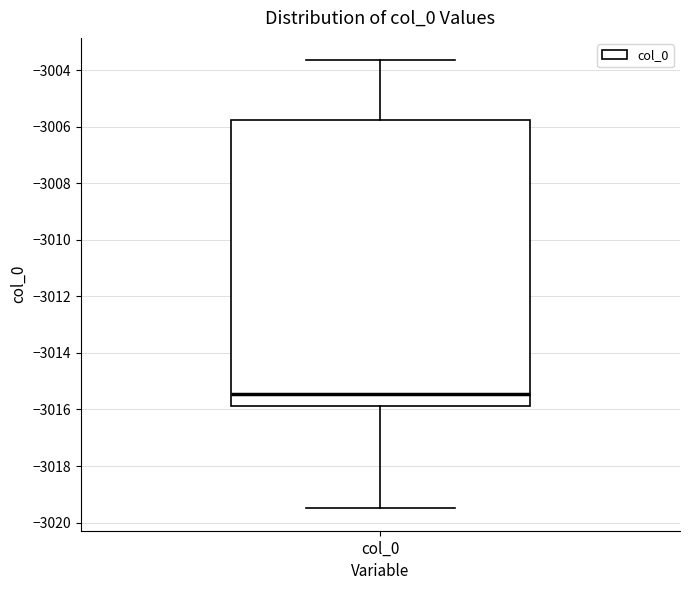

Where is the lower edge of the box for col_0 on the y-axis? The values are not printed on the chart, so give them approximately, as read against the axis.

-3015.8